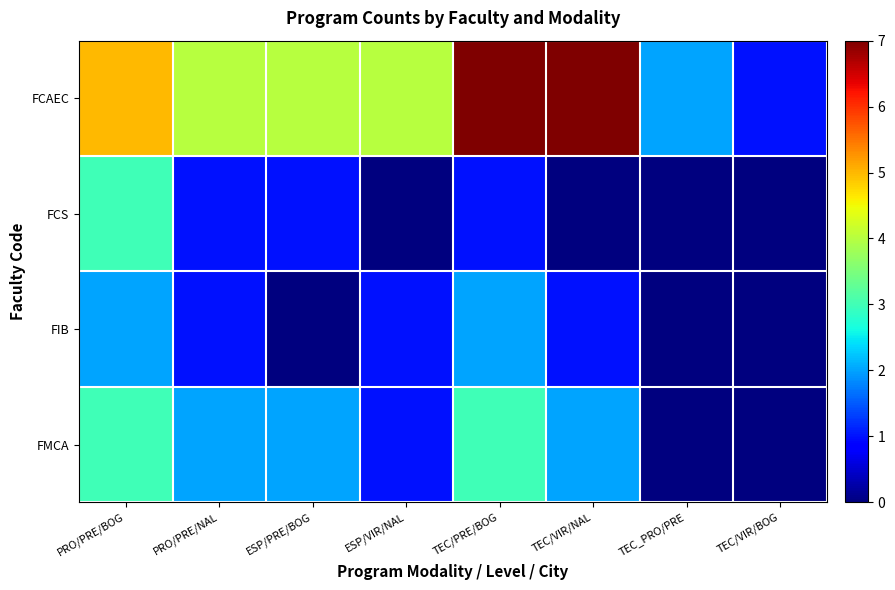

Which series changed the most between ESP/PRE/BOG and TEC/VIR/BOG?

FCAEC